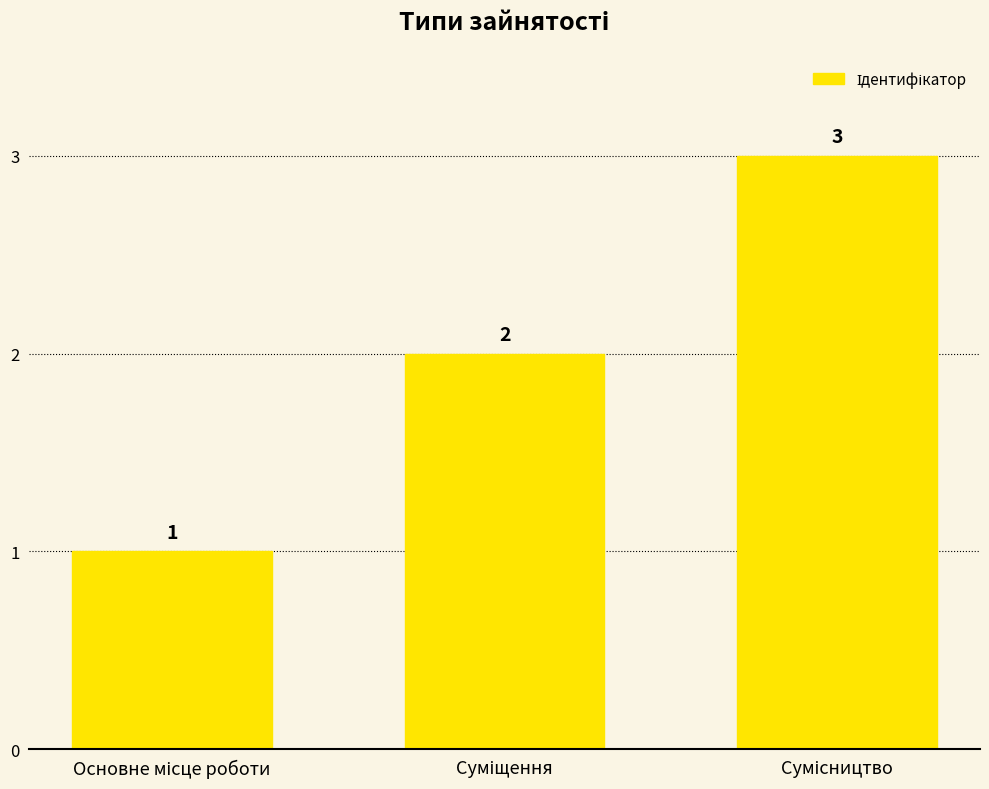

Count the values in the range 1 to 3.

3